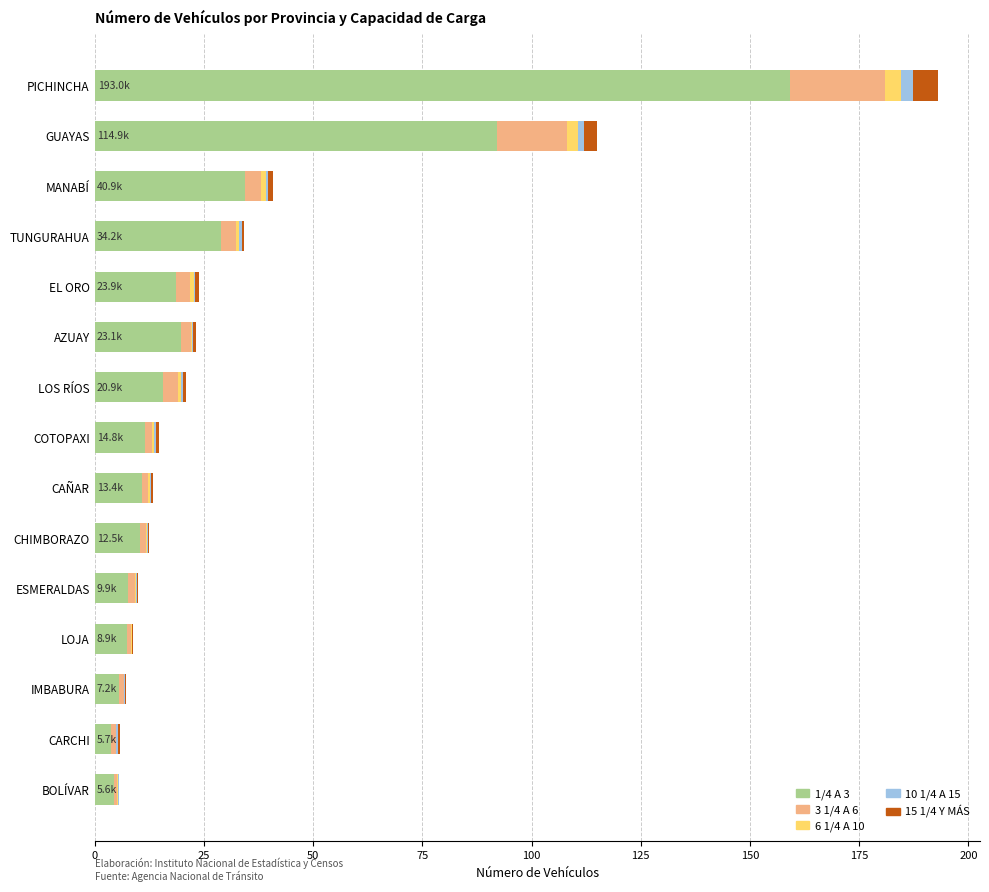

At which category is the sum across all series the highest?

PICHINCHA